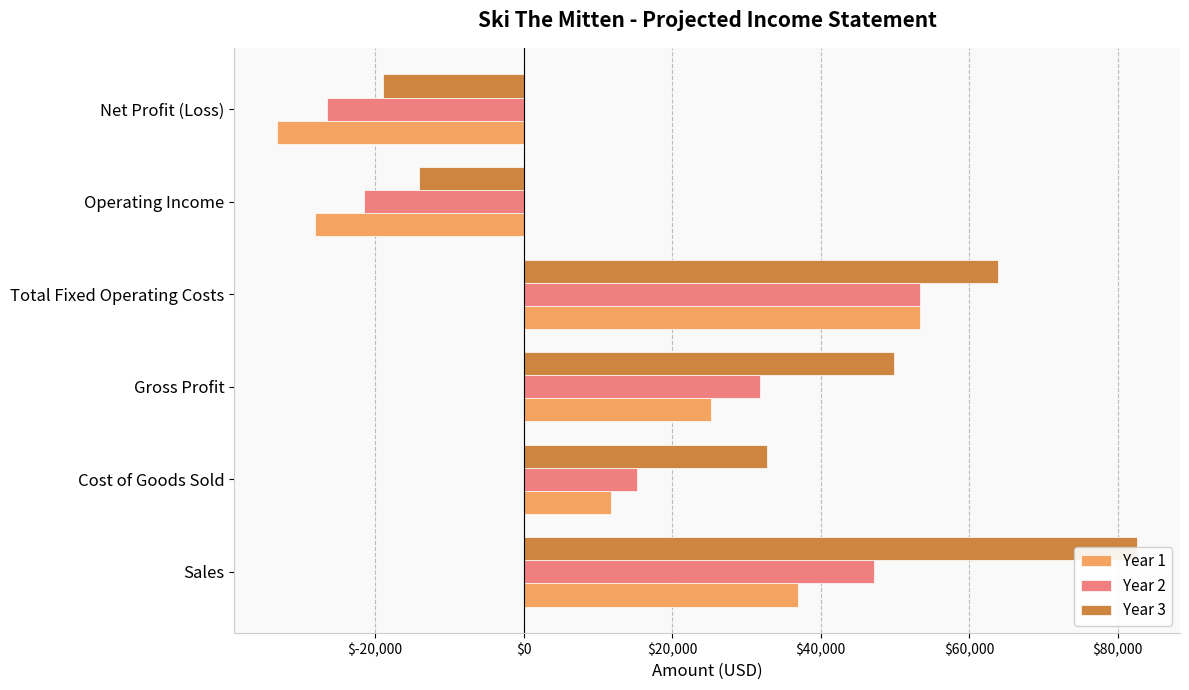

What is the smallest value displayed?

-33222.5